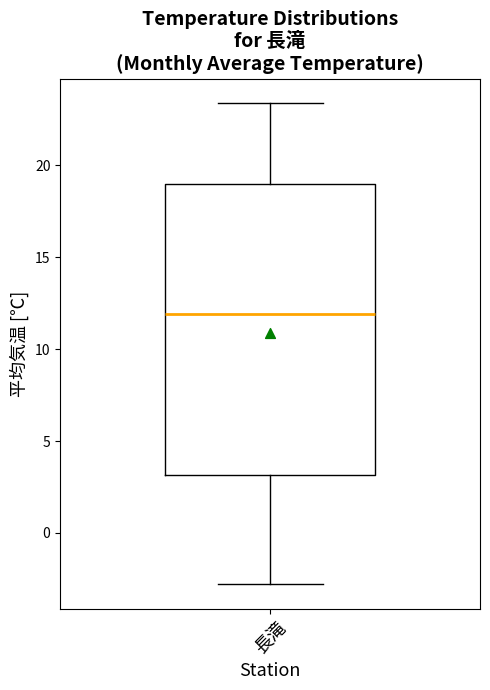

Where is the lower edge of the box for 長滝 on the y-axis? The values are not printed on the chart, so give them approximately, as read against the axis.

3.0